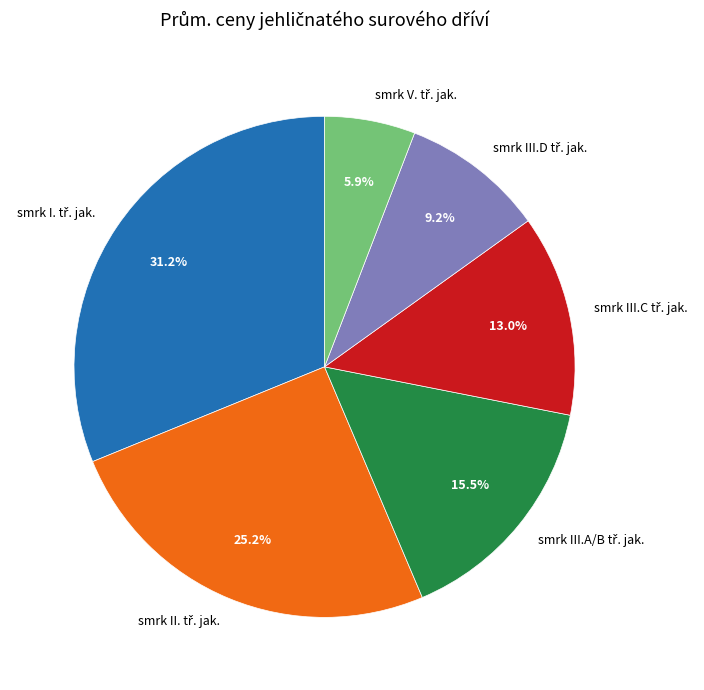

Is there a majority slice in this chart?

No